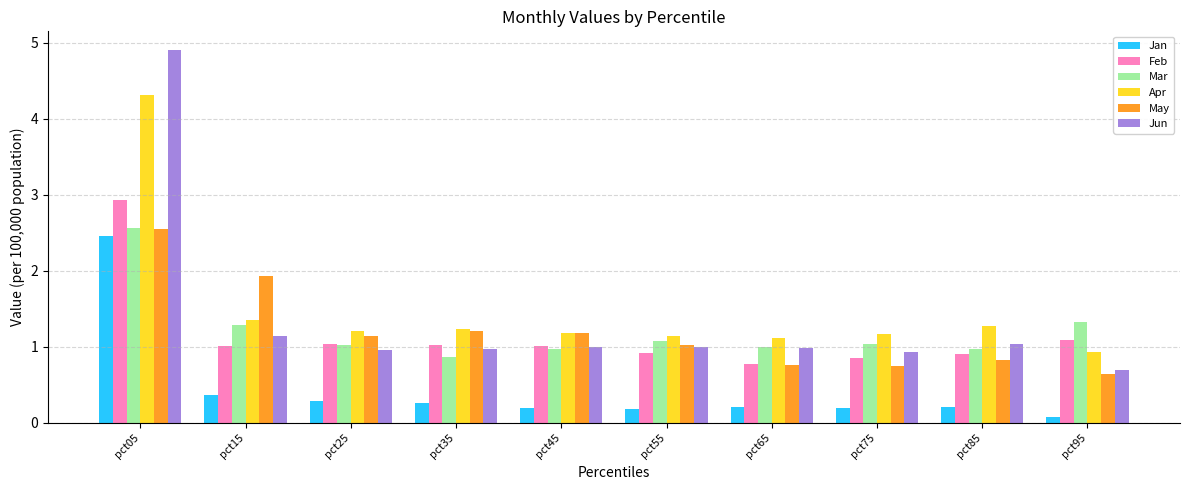

At which category does the chart reach its peak across all series?

pct05